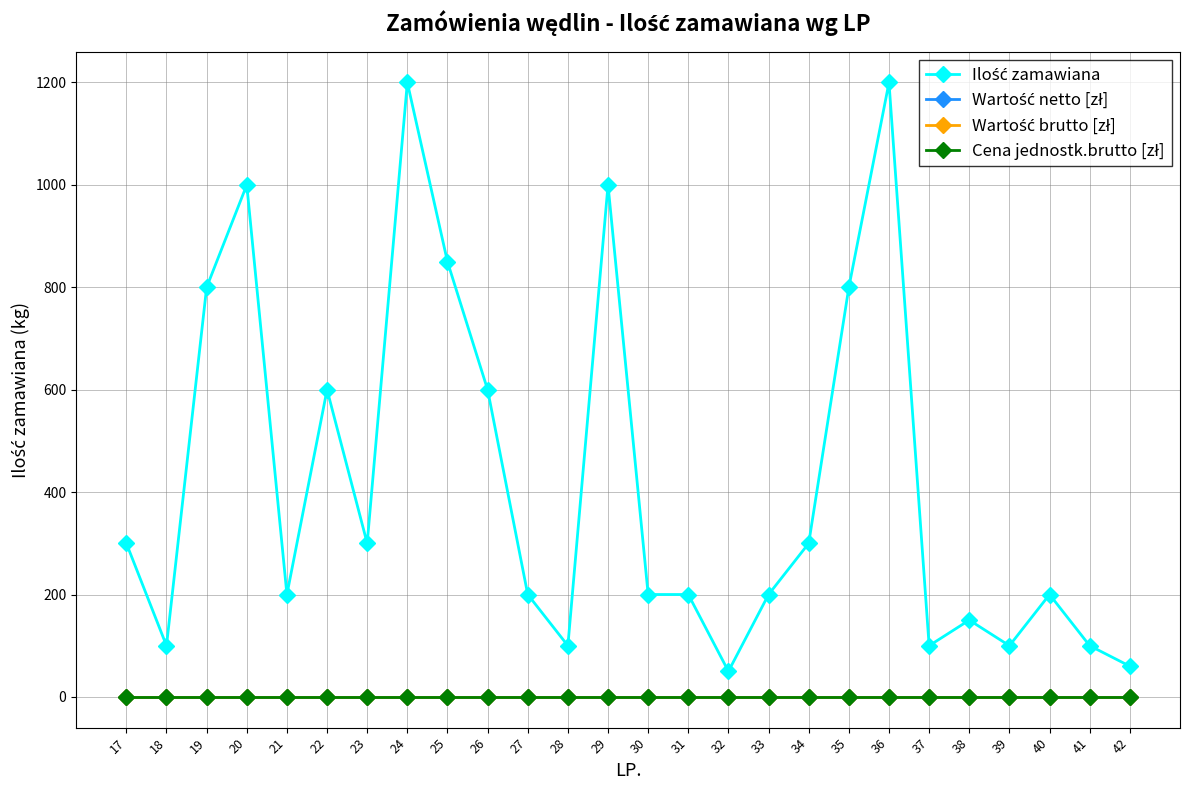

Does the chart have visible grid lines?

Yes